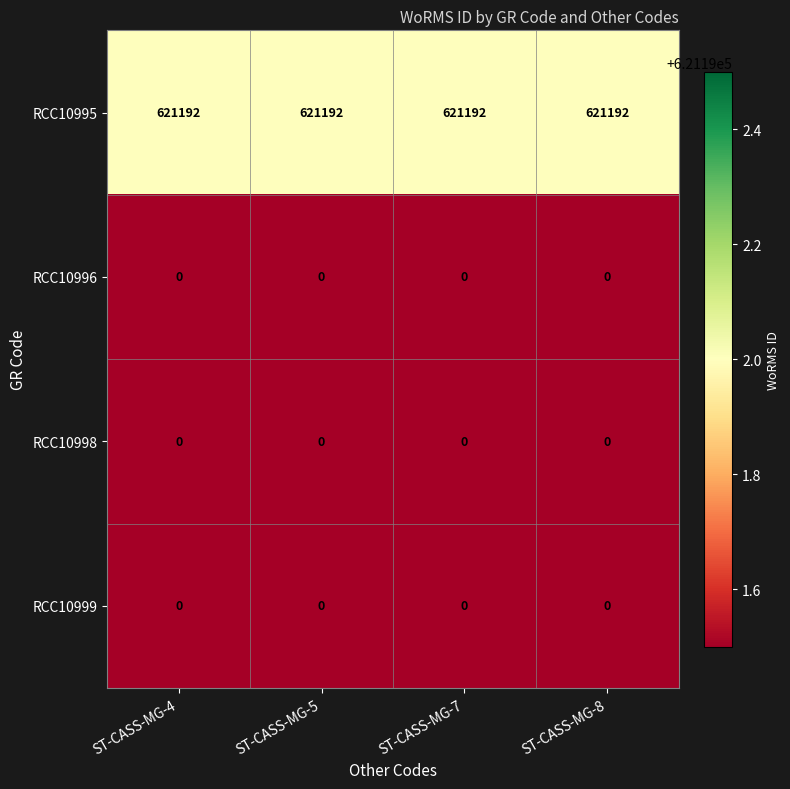

What is the sum of the RCC10995 values at ST-CASS-MG-4 and ST-CASS-MG-8?

1242384